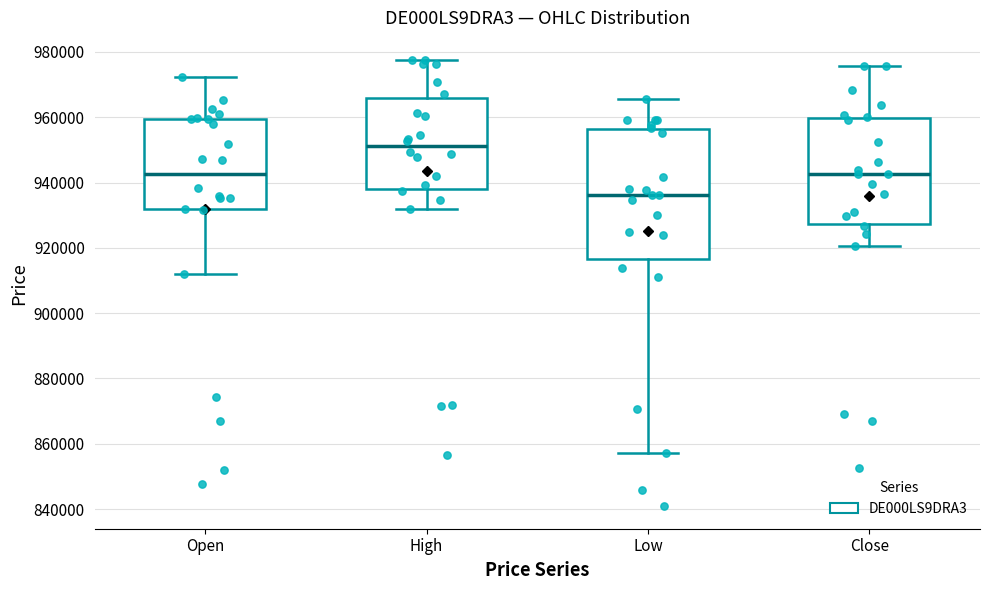

Where does the lower whisker of the box for Open end on the y-axis? The values are not printed on the chart, so give them approximately, as read against the axis.

912000